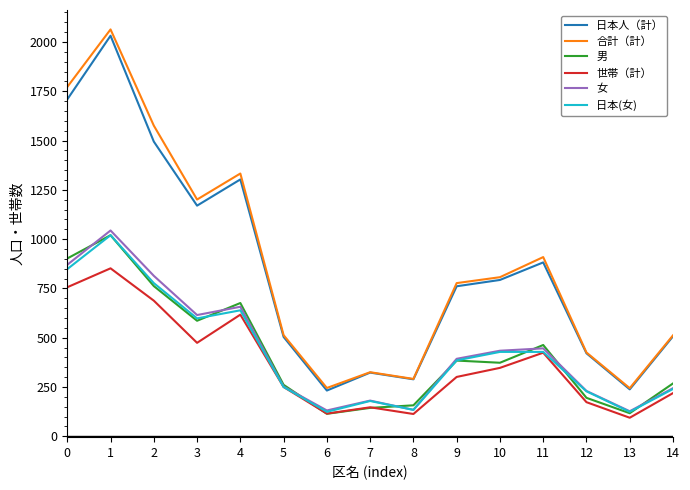

In 日本人（計）, how many points are lower than both neighbors (excluding endpoints)?

4